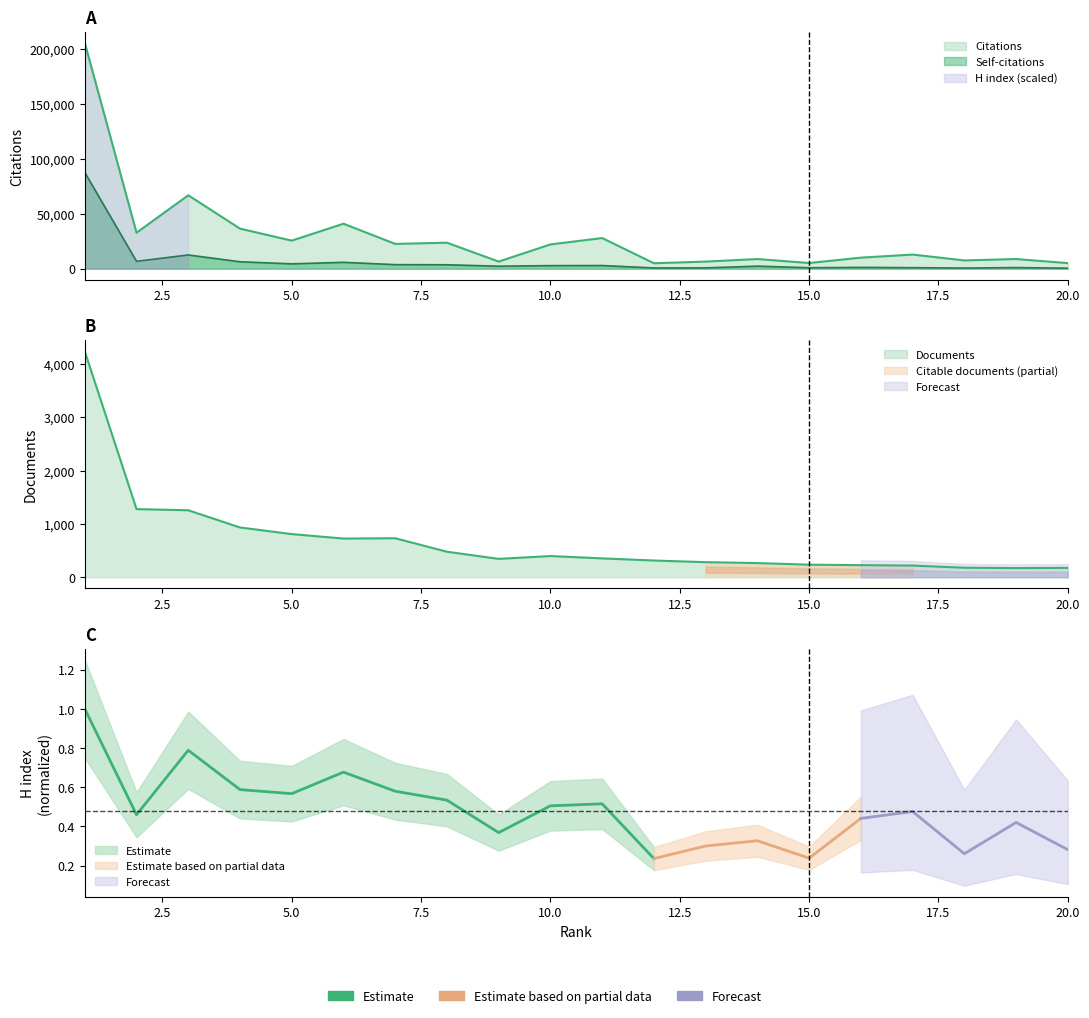

The value of Documents at 5 is 809. True or false?

True